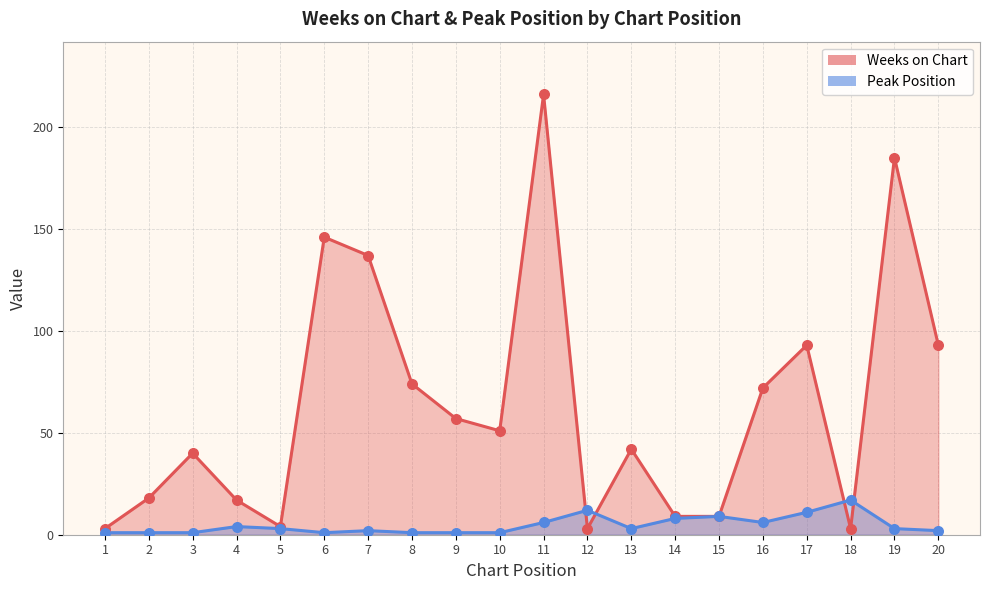

What are all the series names shown in the legend?

Weeks on Chart, Peak Position